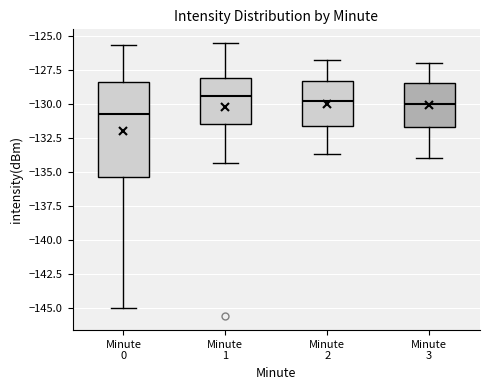

Reading left to right, transcribe this box plot: for each box, give where its median line is, the range the box spans, and where its two whiskers end, as read against the y-axis. The values are not printed on the chart, so give them approximately, as read against the axis.

Minute 0: median -130.5, box -135.5 to -128.5, whiskers -145.0 to -125.5
Minute 1: median -129.5, box -131.5 to -128.0, whiskers -134.5 to -125.5
Minute 2: median -130.0, box -131.5 to -128.5, whiskers -133.5 to -127.0
Minute 3: median -130.0, box -131.5 to -128.5, whiskers -134.0 to -127.0